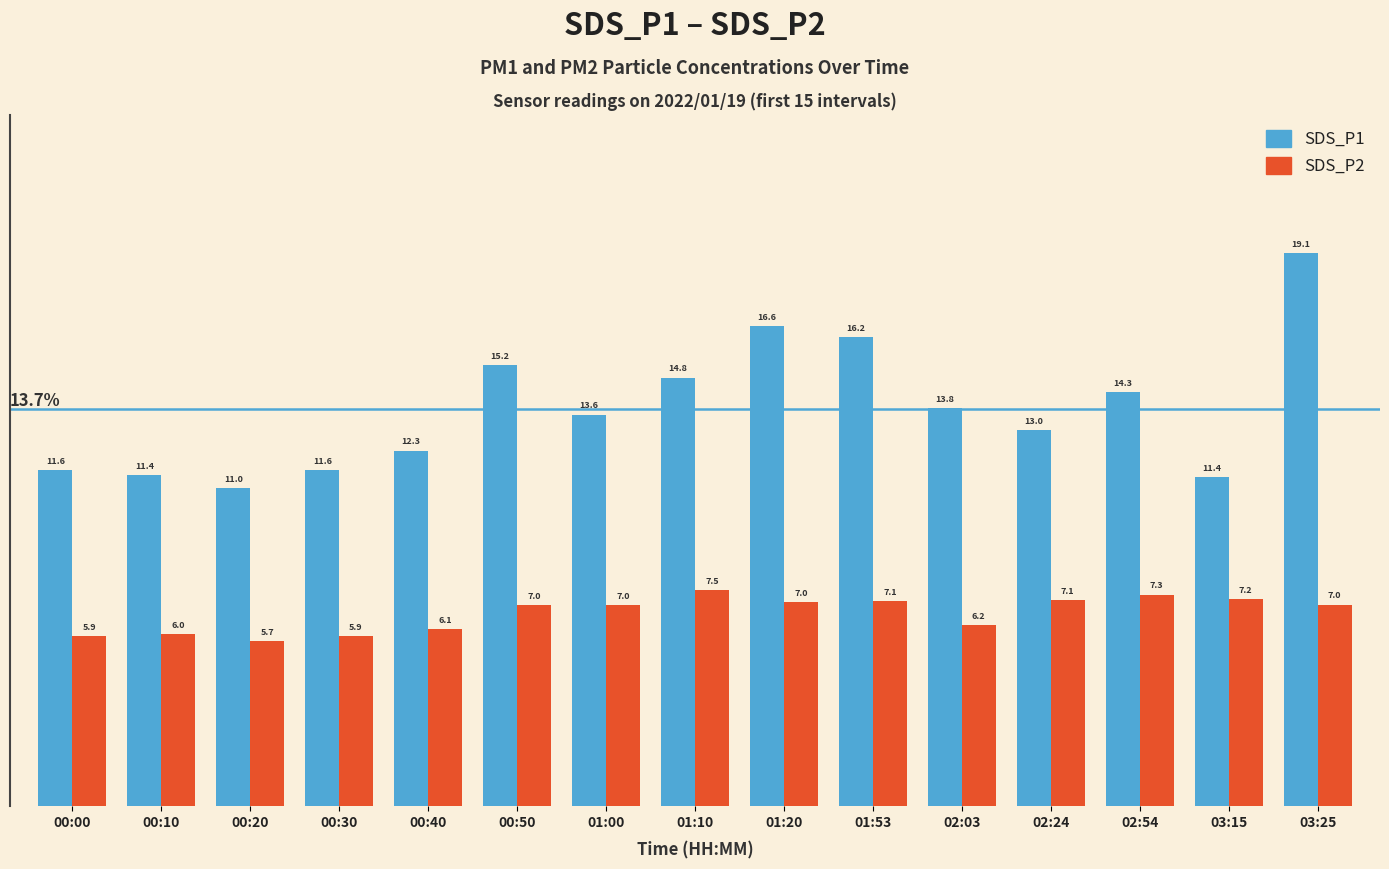

The value of SDS_P2 at 00:50 is 3.6. True or false?

False